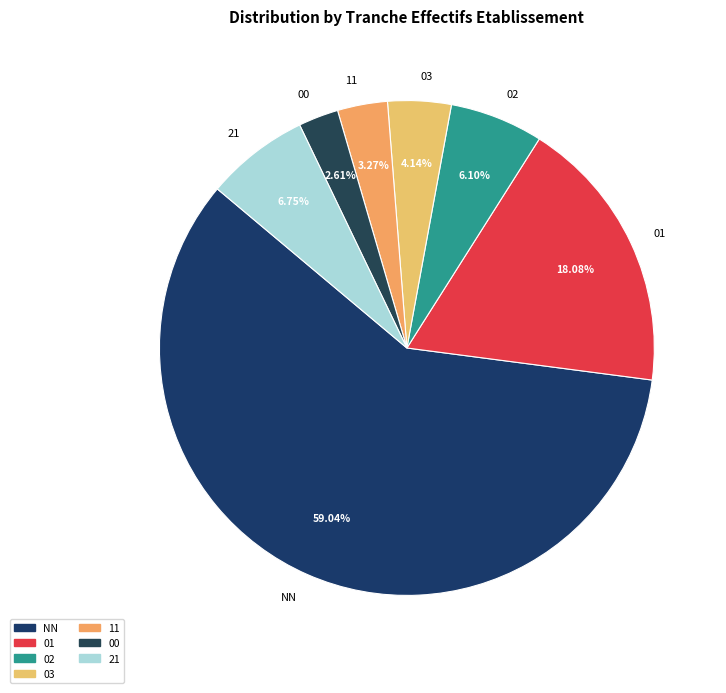

To the nearest percent, what portion does 01 represent?

18%